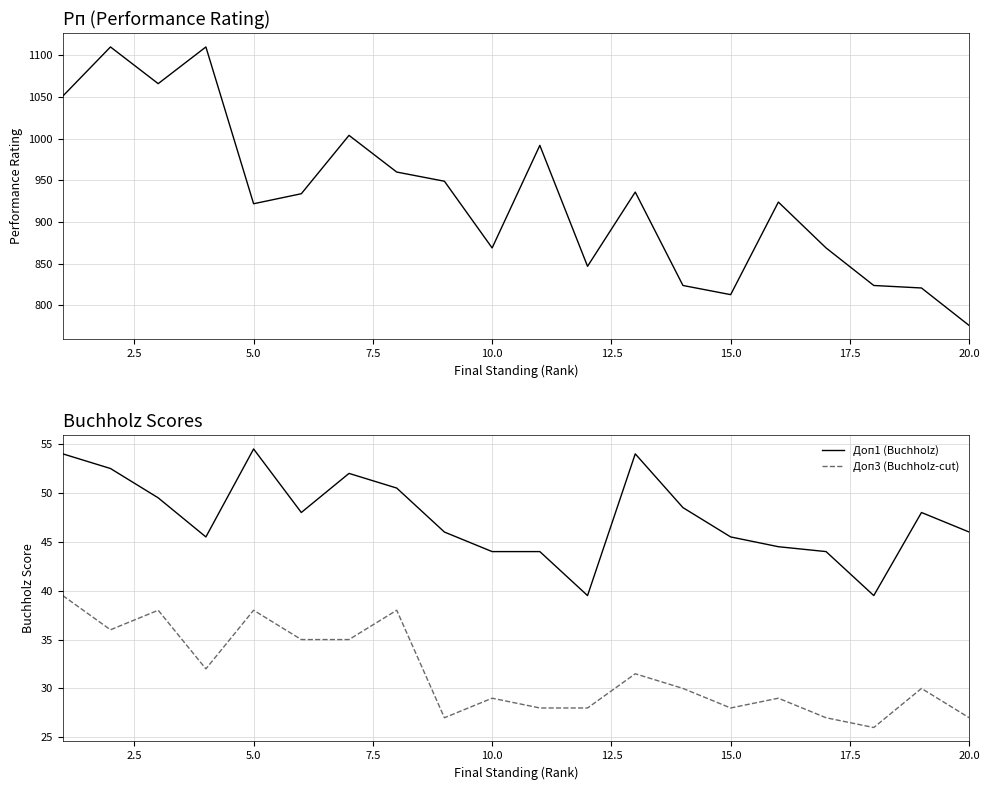

True or false: Доп1 (Buchholz) and Доп3 (Buchholz-cut) cross at least once.

False